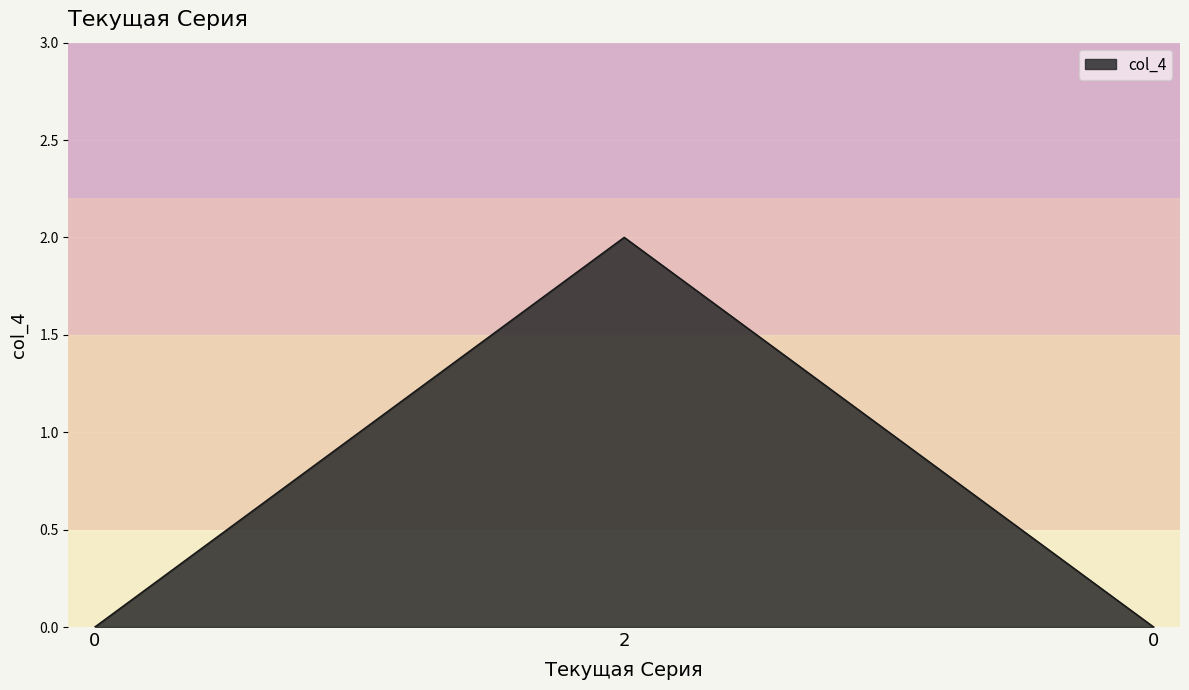

Reading left to right, list all the values displayed in this chart.

0	2	0